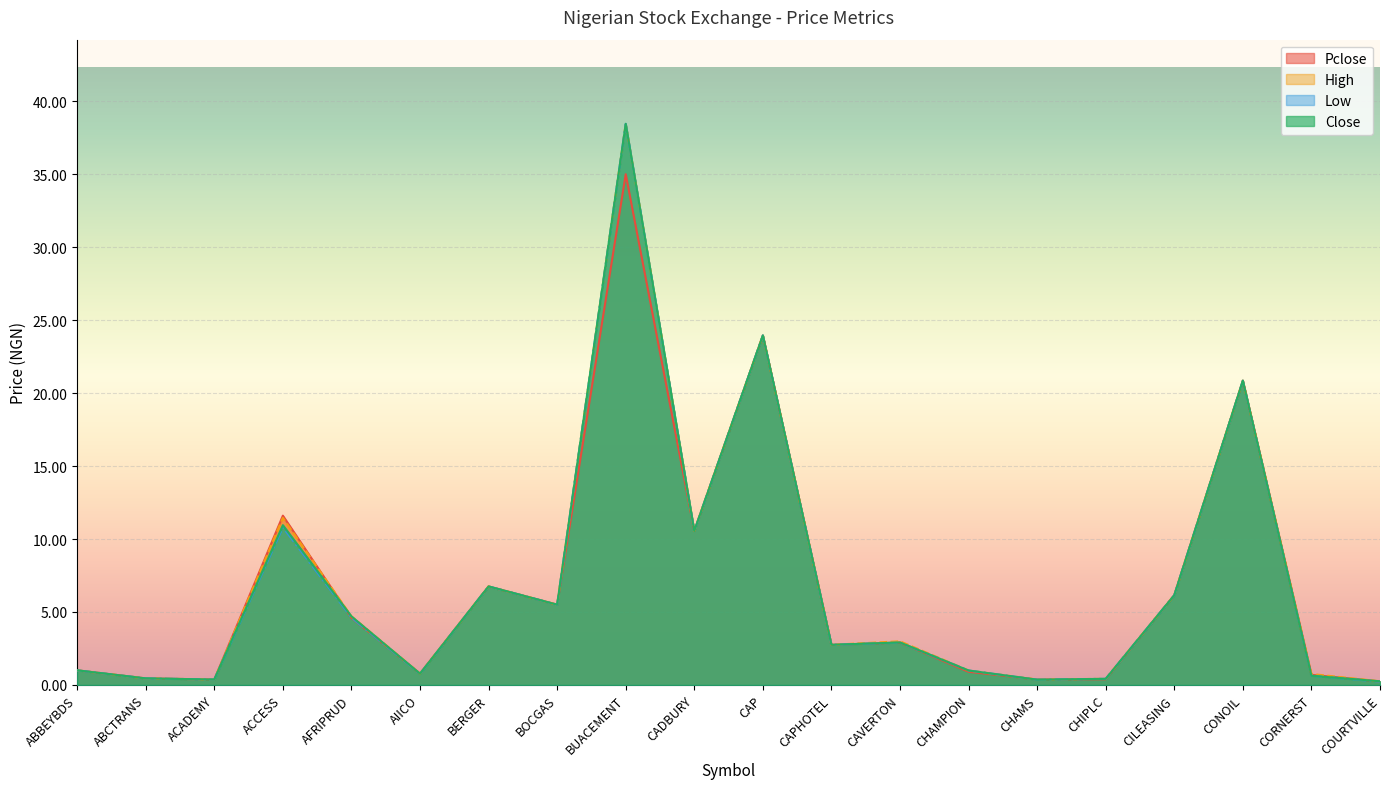

True or false: Low and Close cross at least once.

False